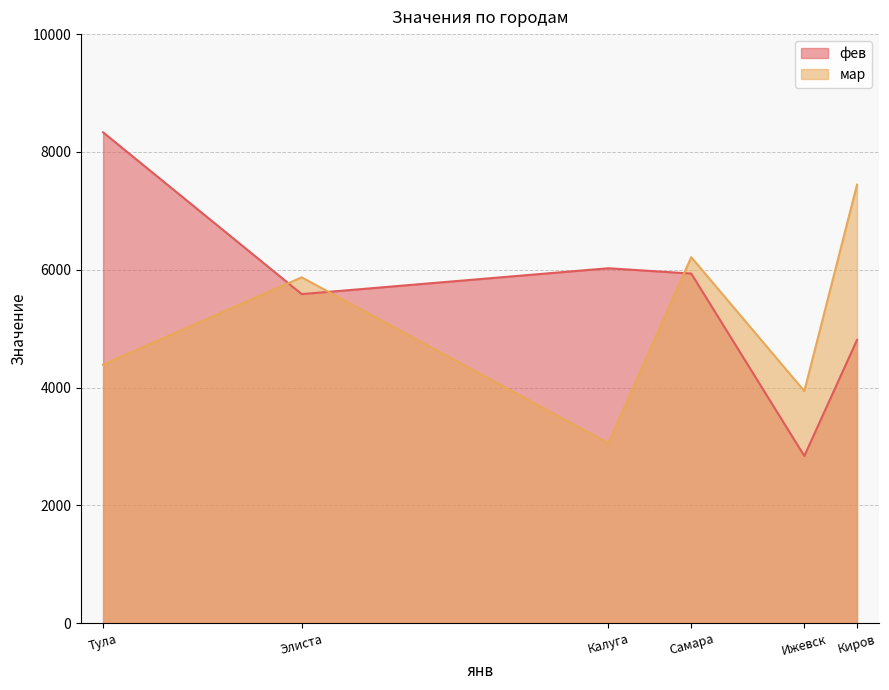

The value of мар at Тула is 6397. True or false?

False